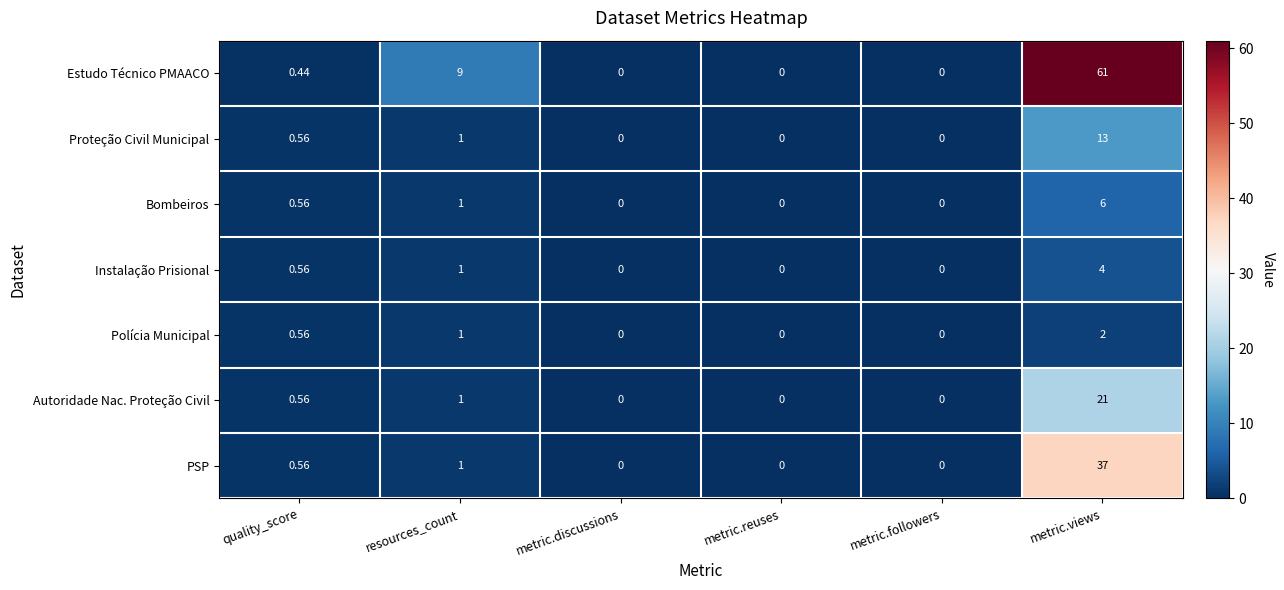

Which series changed the most between metric.followers and metric.views?

Estudo Técnico PMAACO